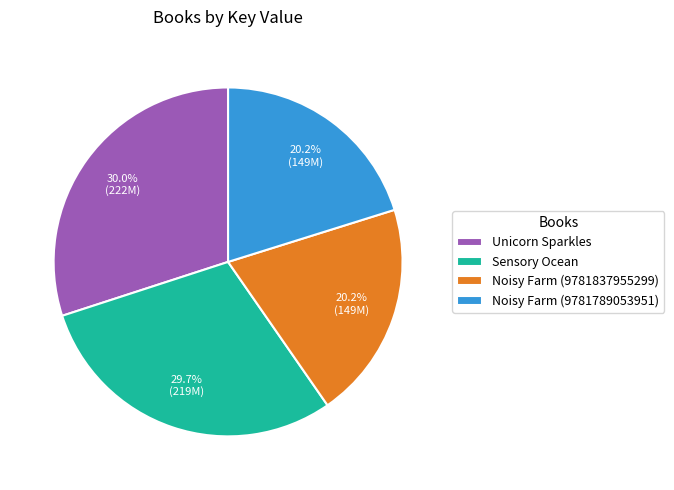

How many segments does this pie chart have?

4